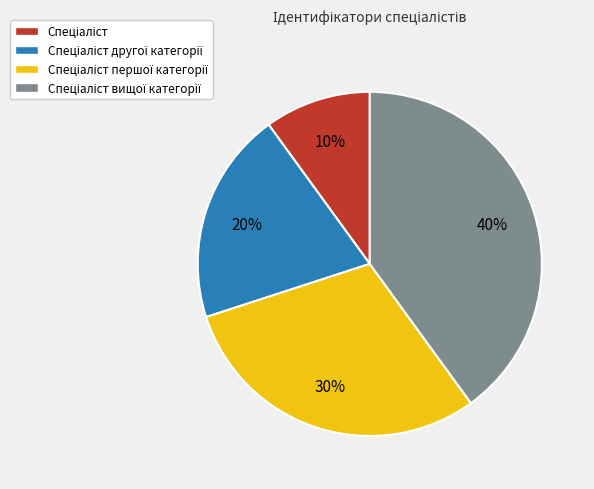

Count the number of slices in the pie.

4